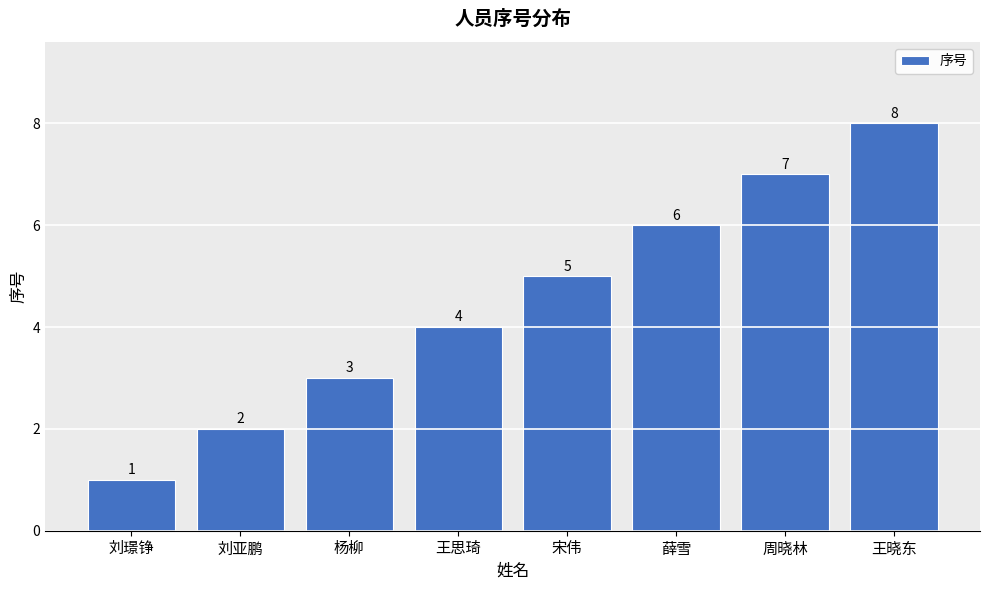

Reading left to right, list all the values displayed in this chart.

刘璟铮=1	刘亚鹏=2	杨柳=3	王思琦=4	宋伟=5	薛雪=6	周晓林=7	王晓东=8